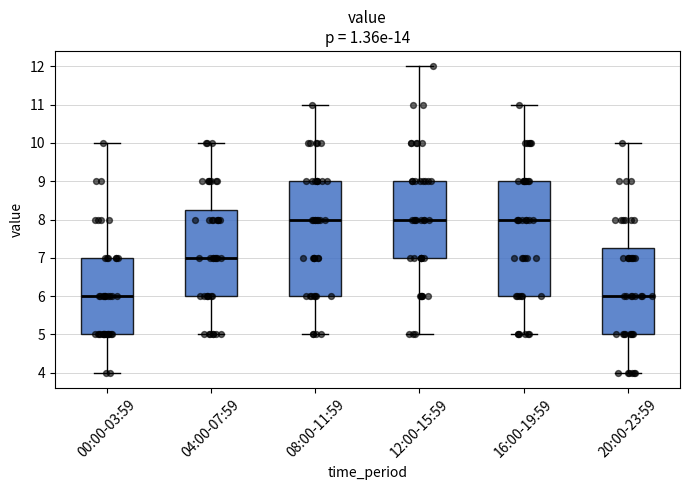

Where does the upper whisker of the box for 00:00-03:59 end on the y-axis? The values are not printed on the chart, so give them approximately, as read against the axis.

10.0